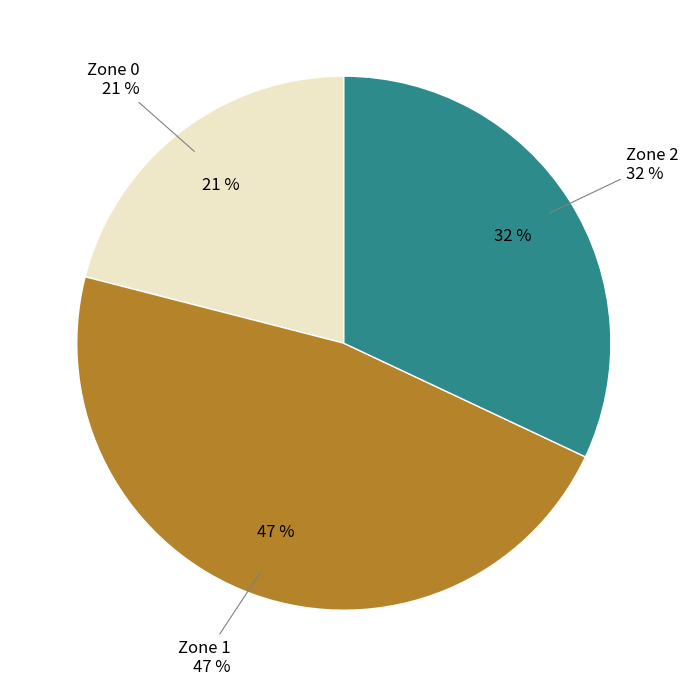

Does any single category account for the majority?

No